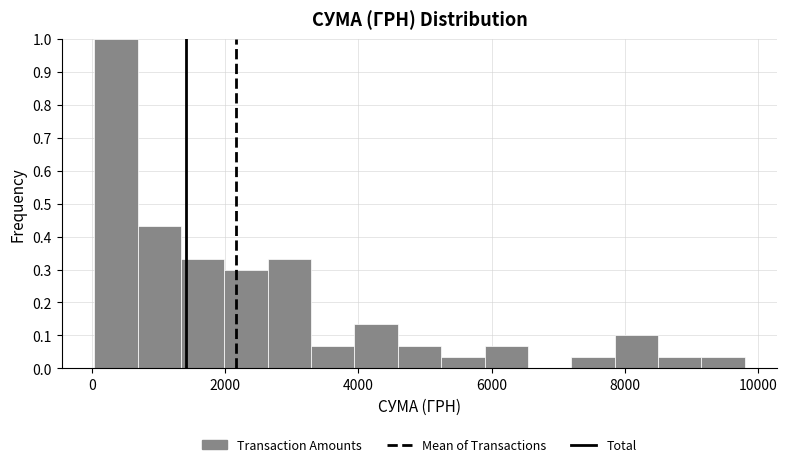

Read against the x-axis, roughly where is the centre of the tallest bar?

400